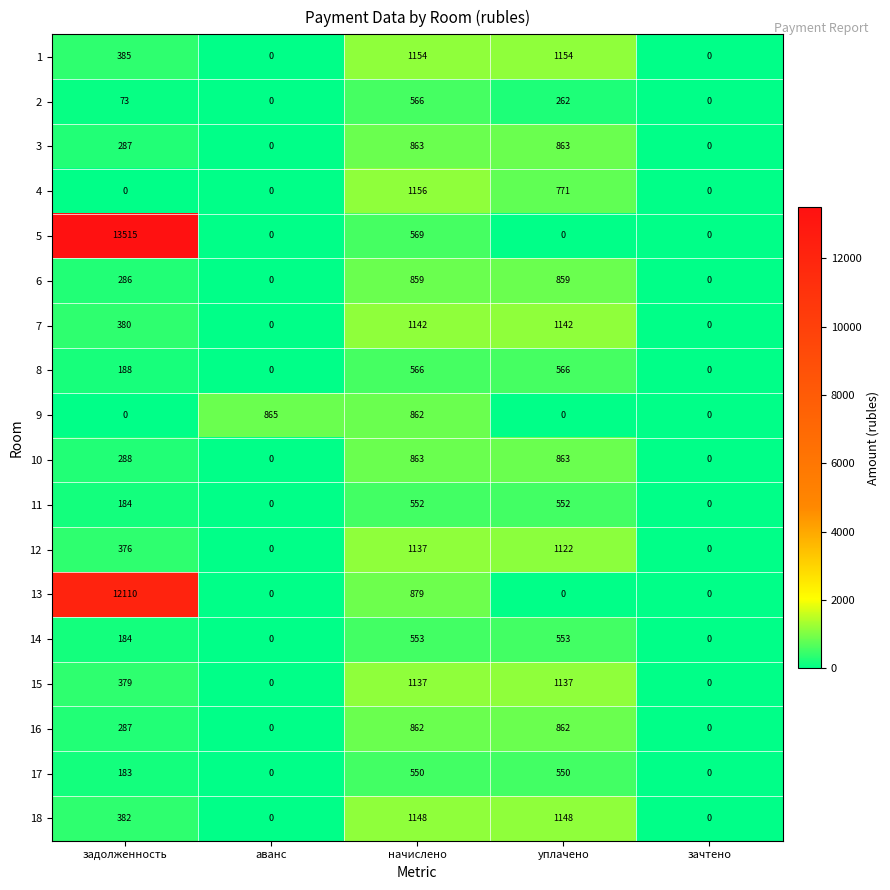

Which series changed the most between задолженность and зачтено?

5